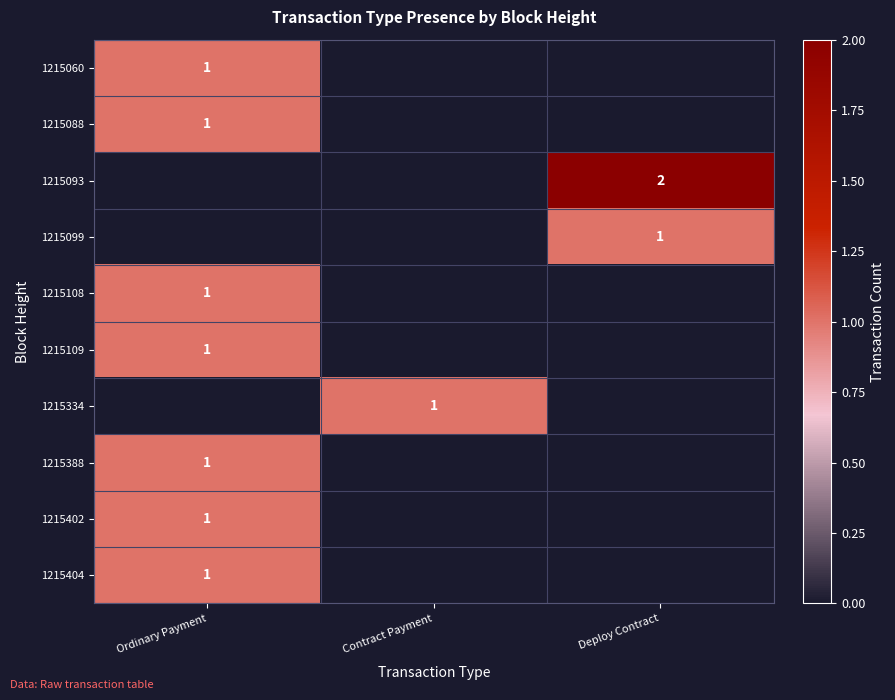

Is it true that 1215060 equals 1 at Ordinary Payment?

True